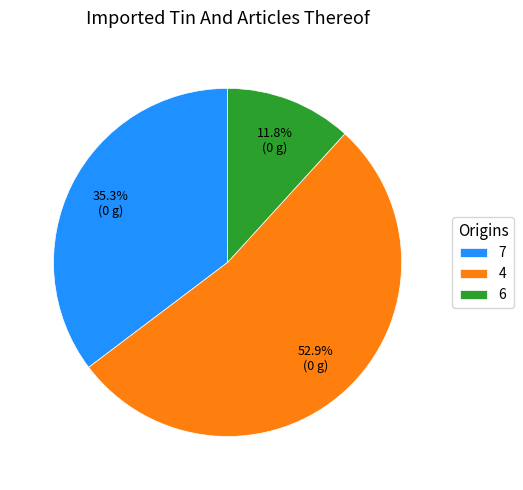

Is there a majority slice in this chart?

Yes